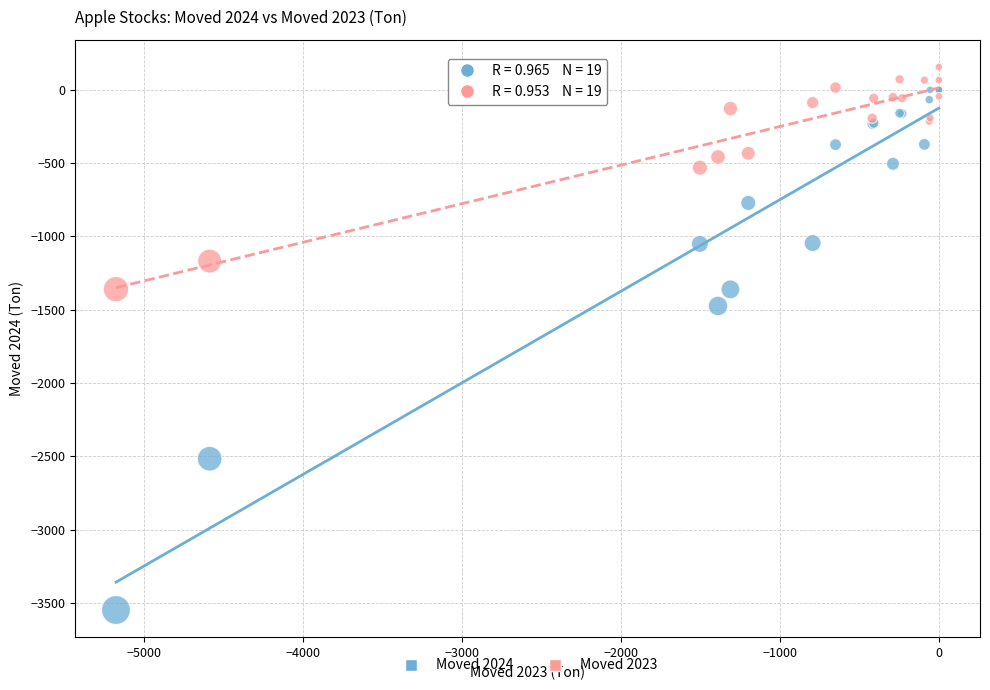

Which series reaches the maximum Y coordinate?

Moved 2023